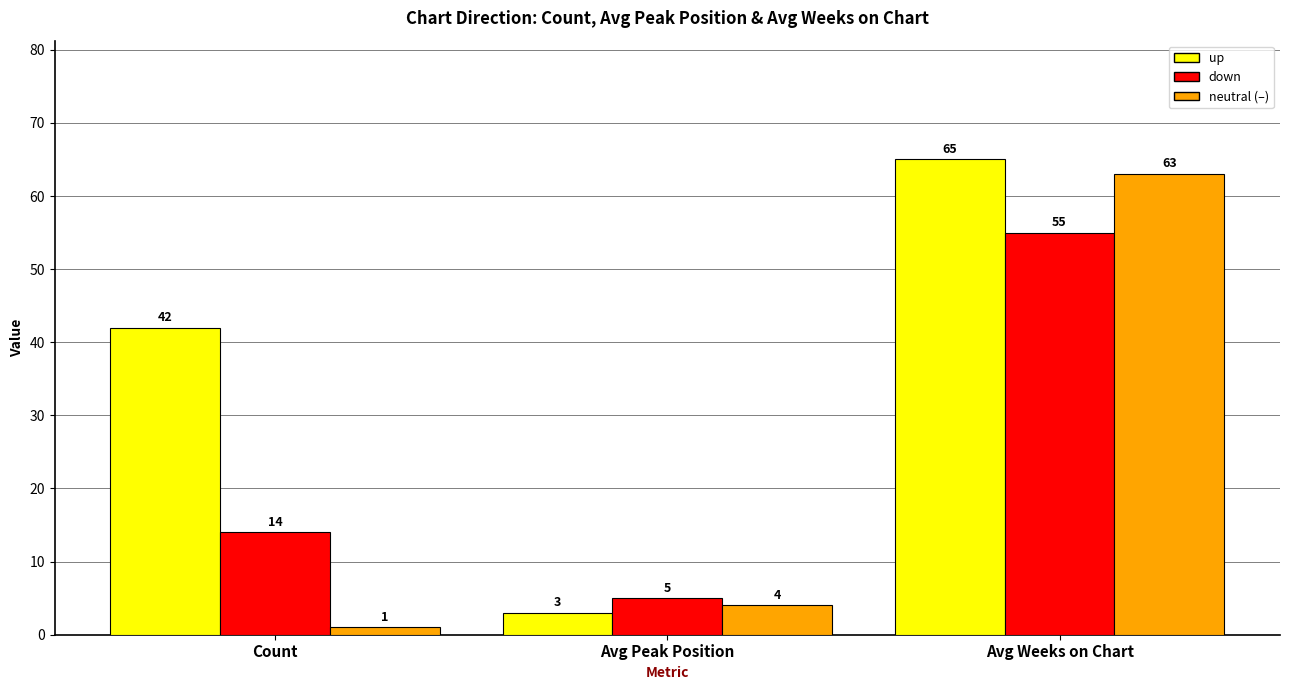

How many bars are there in total?

9